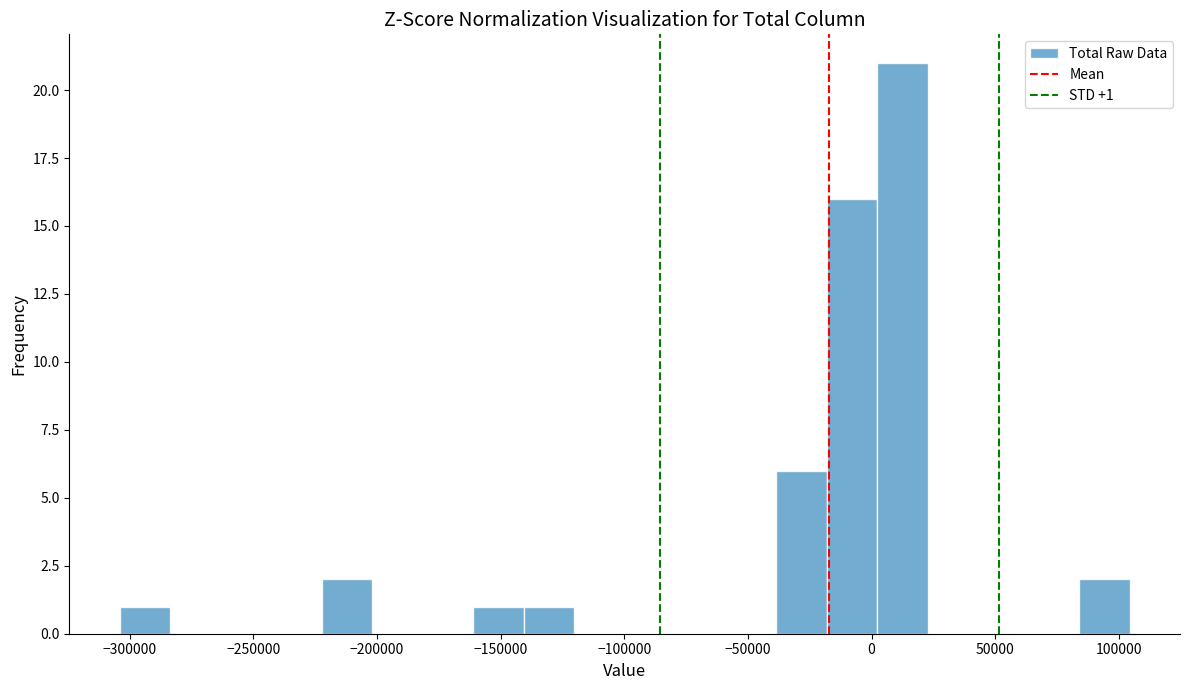

Over which range of the x-axis is the bar tallest?

0 to 25000